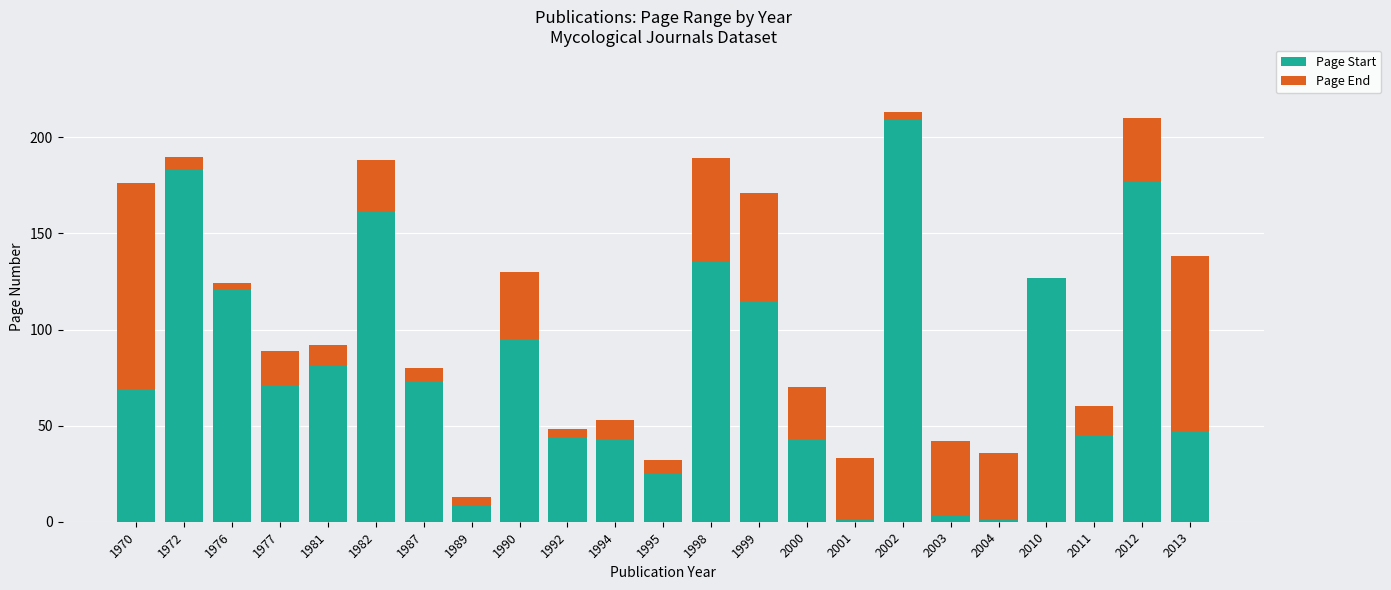

The Page Start series shows 232 at 1982. True or false?

False